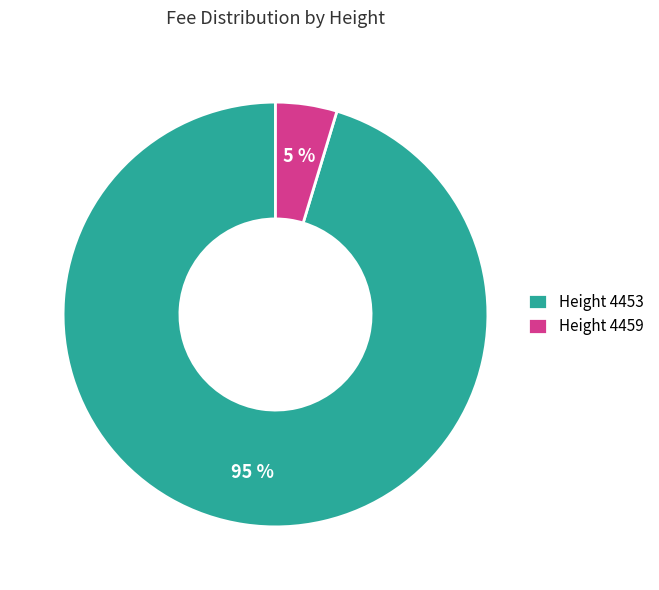

The Height 4459 slice represents 5% of the pie. True or false?

True